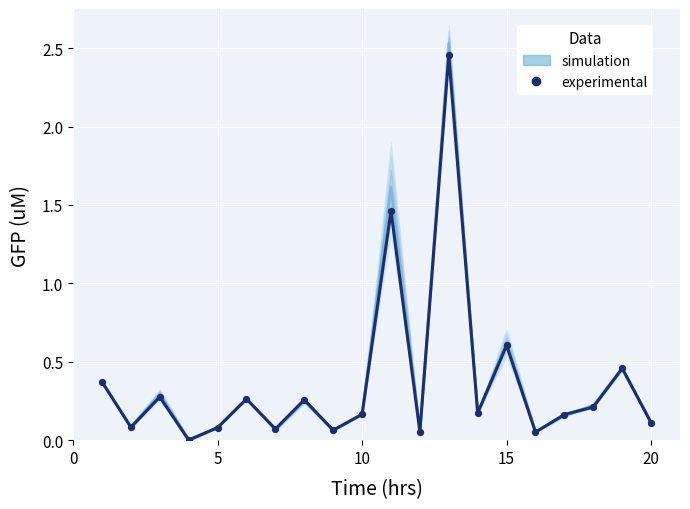

Which series reaches the minimum Y coordinate?

experimental